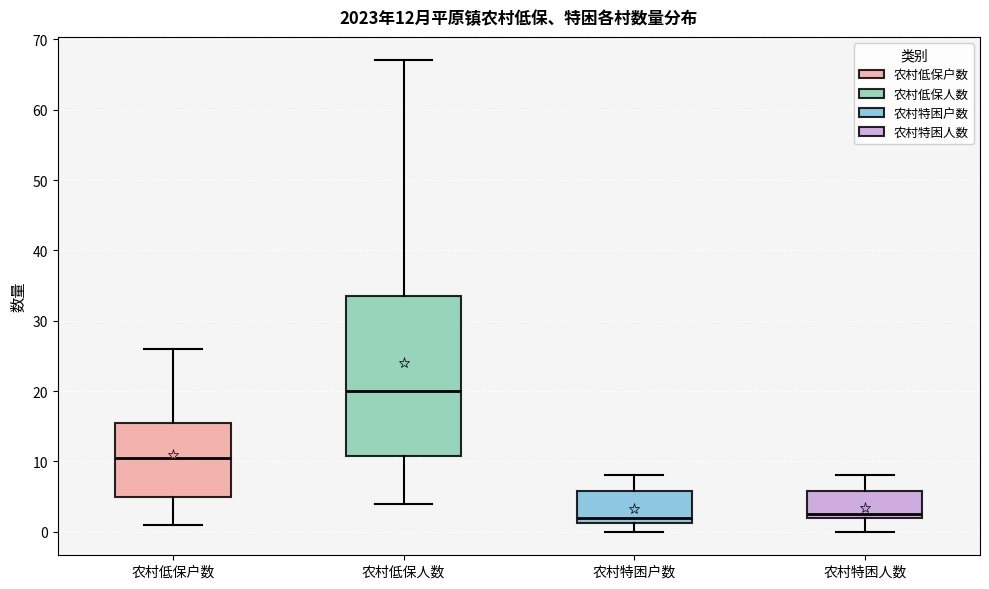

Which box is the tallest, from its lower edge to its upper edge?

农村低保人数